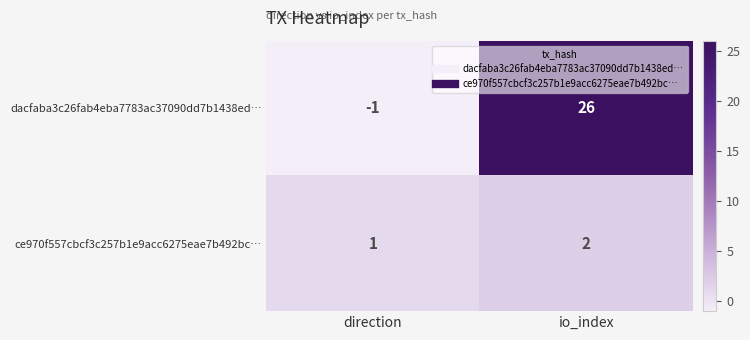

At which label is ce970f557cbcf3c257b1e9acc6275eae7b492bc… closest to 1?

direction